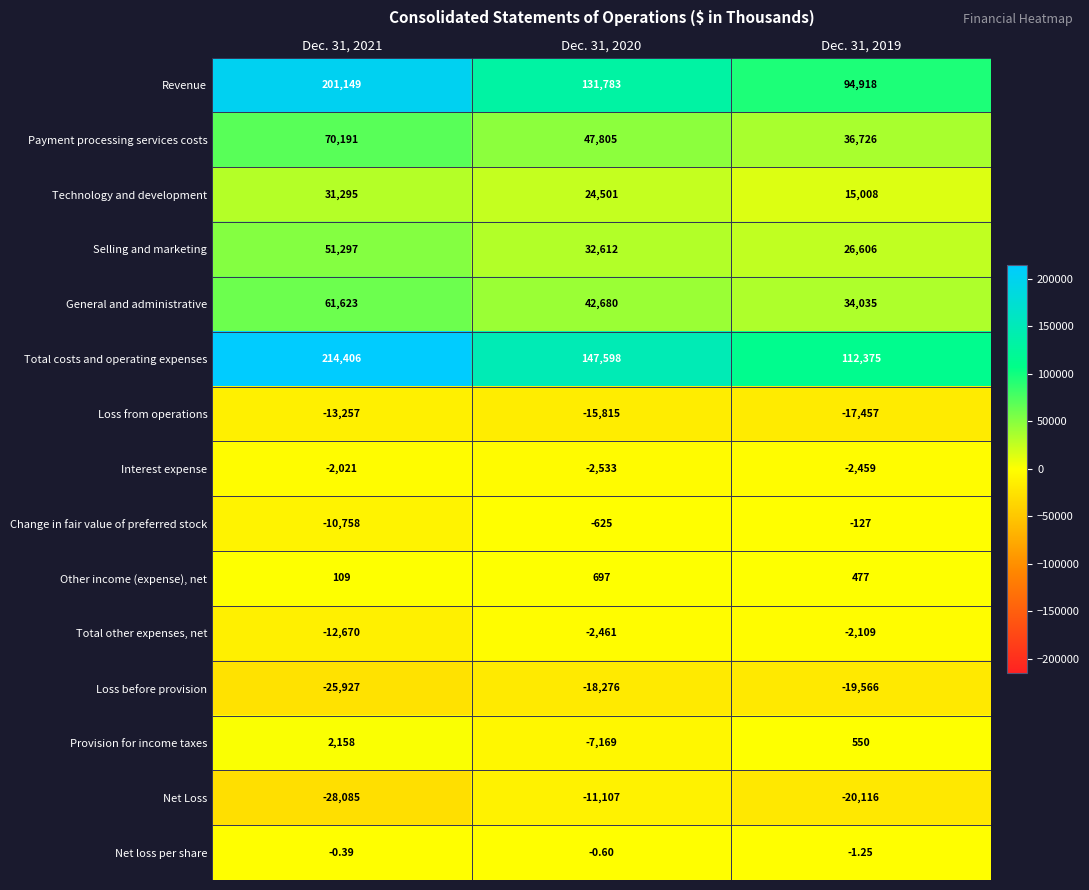

Which series has the largest total across all categories?

Total costs and operating expenses